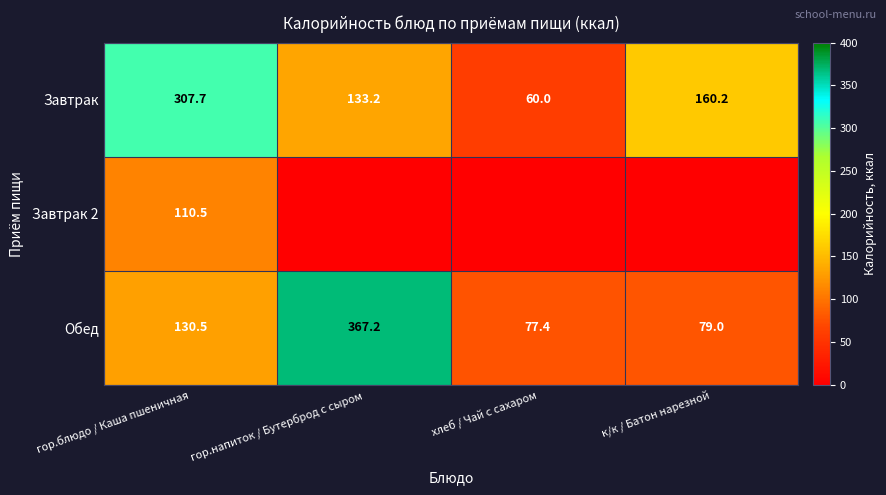

What is the average value of the Обед series?

163.5